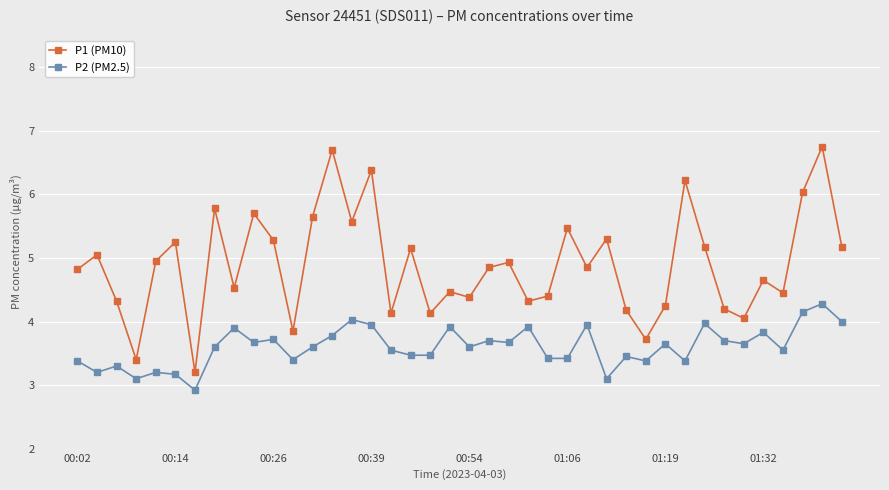

What is the value of the P1 (PM10) point at the 24th from the left?

4.3